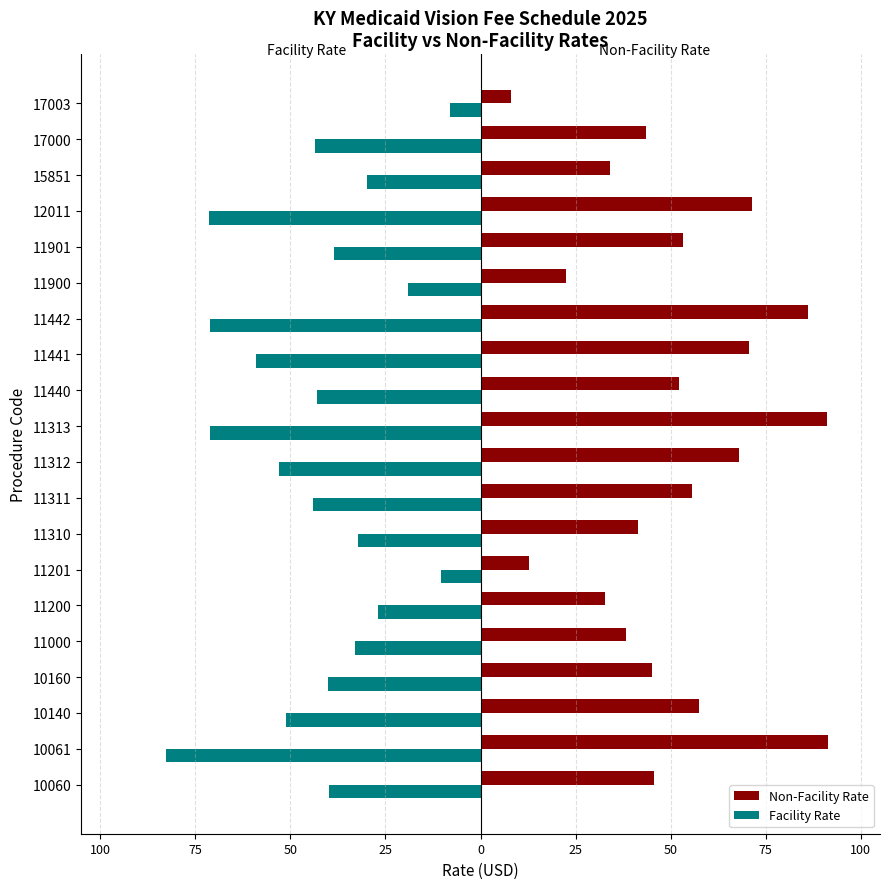

What are all the series names shown in the legend?

Non-Facility Rate, Facility Rate